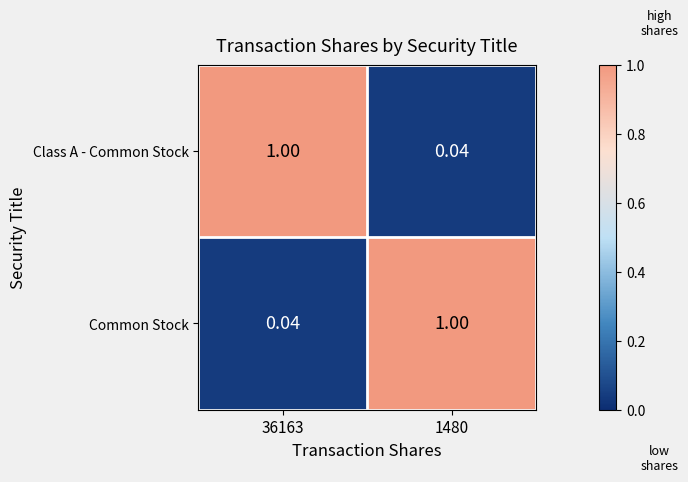

Rank the series at 1480 from highest to lowest value.

Common Stock, Class A - Common Stock